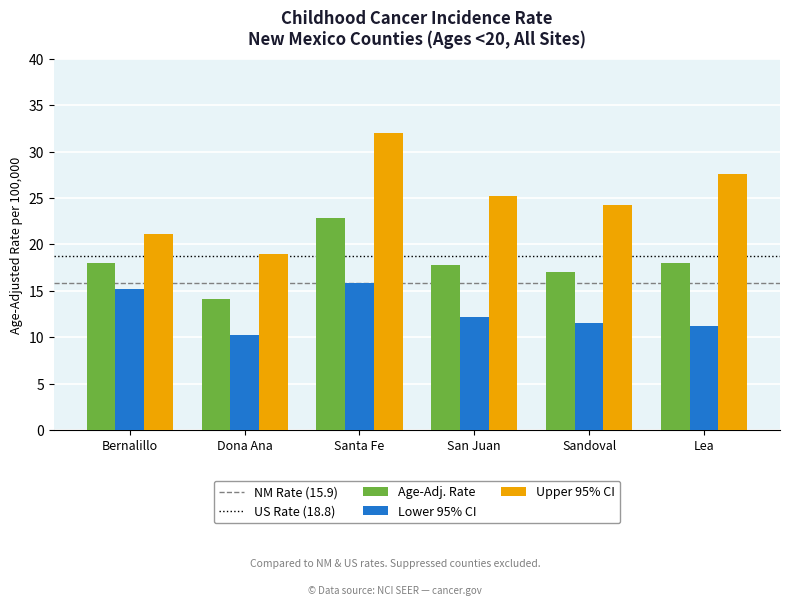

Rank the series by their average value, from highest to lowest.

Upper 95% CI, Age-Adj. Rate, Lower 95% CI